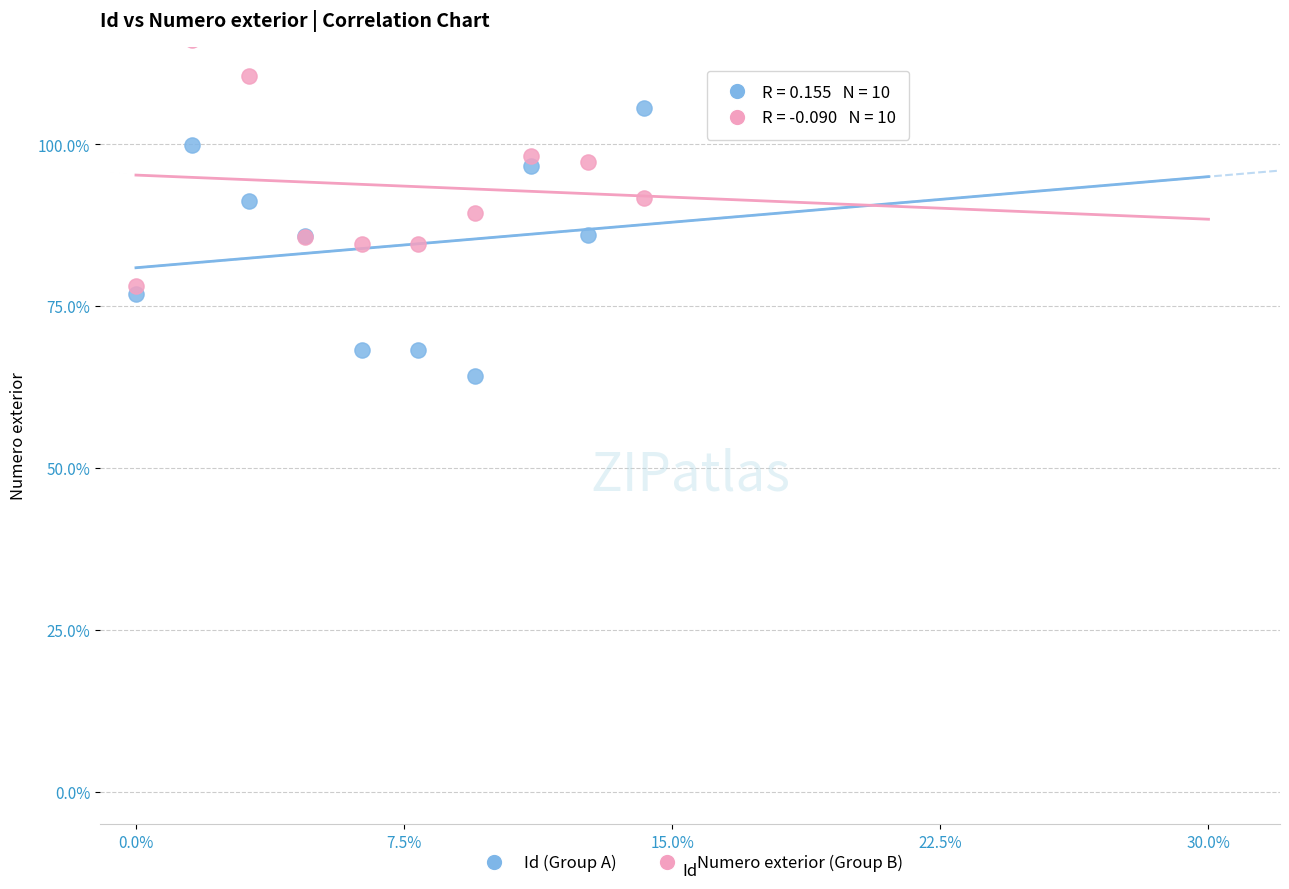

What are all the series names shown in the legend?

Id (Group A), Numero exterior (Group B)